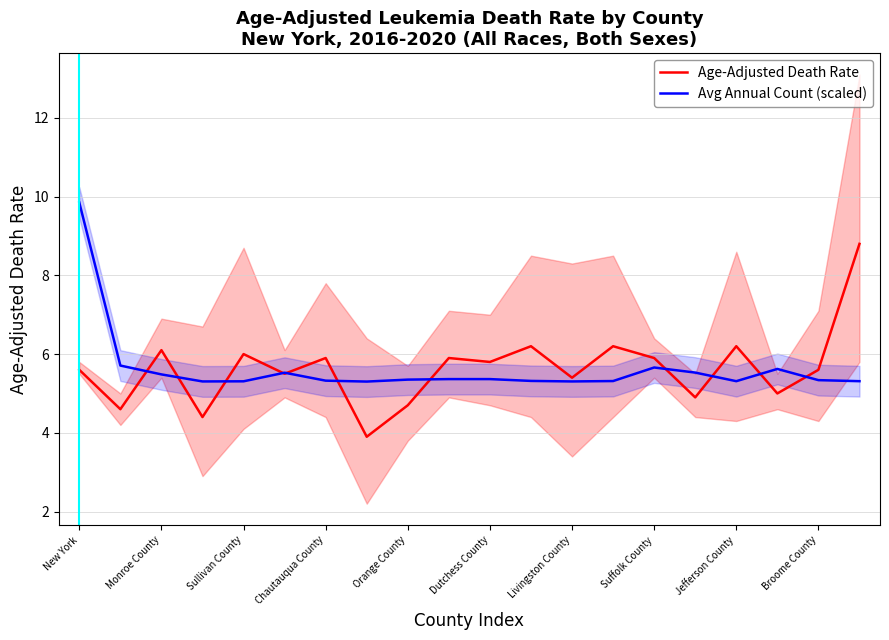

Which category has the highest value in the Avg Annual Count (scaled) series?

New York